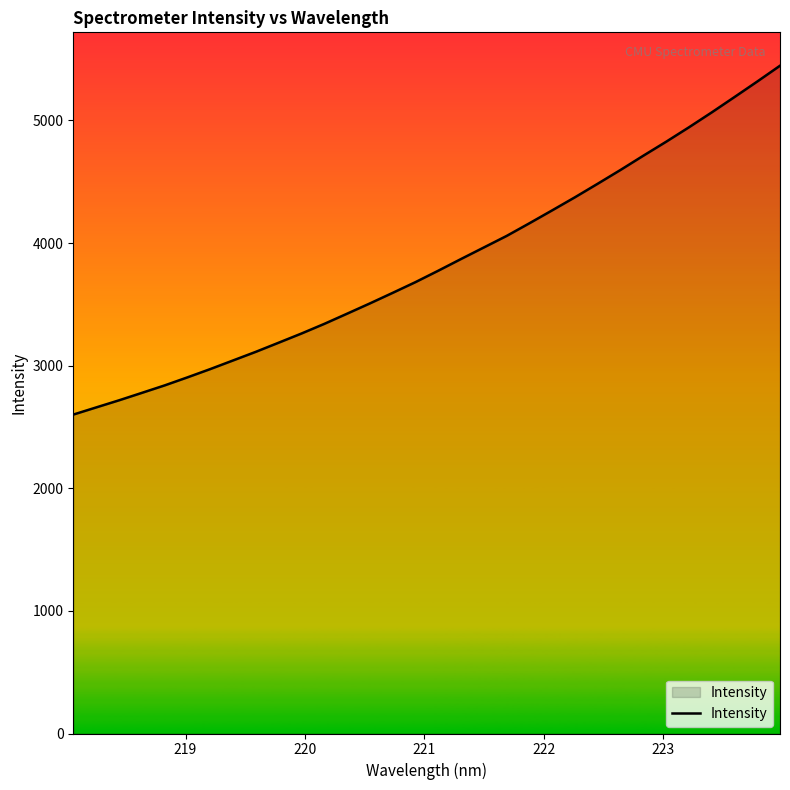

What is the greatest value displayed?

5446.1